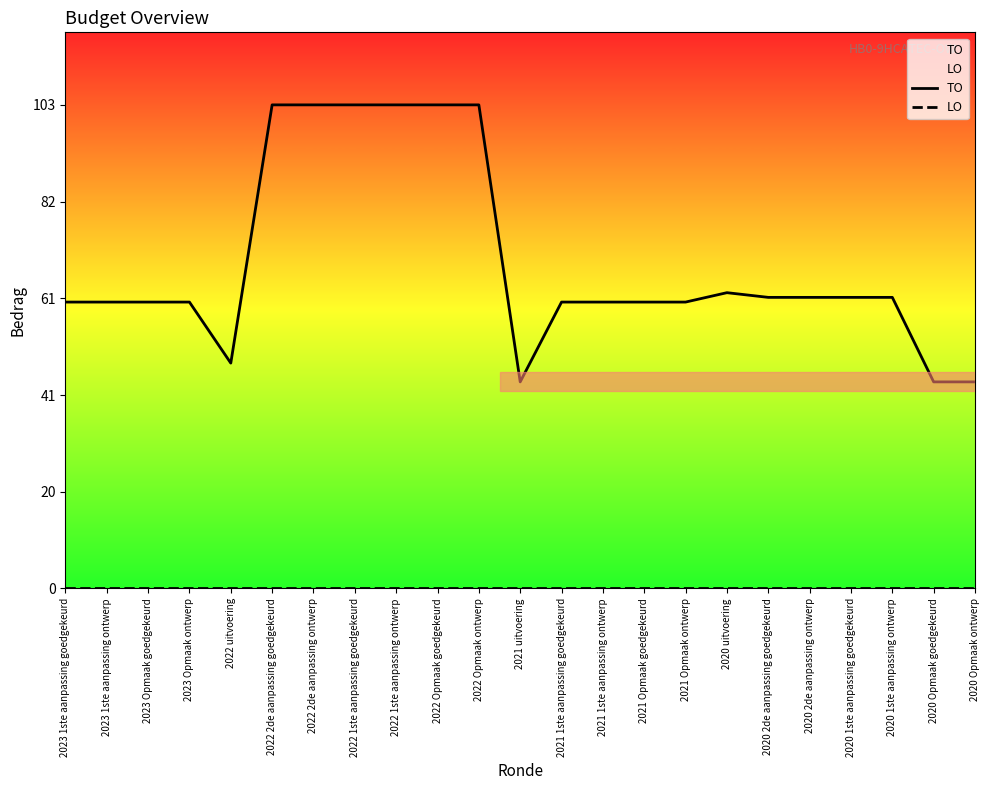

How many lines are shown in the chart?

2